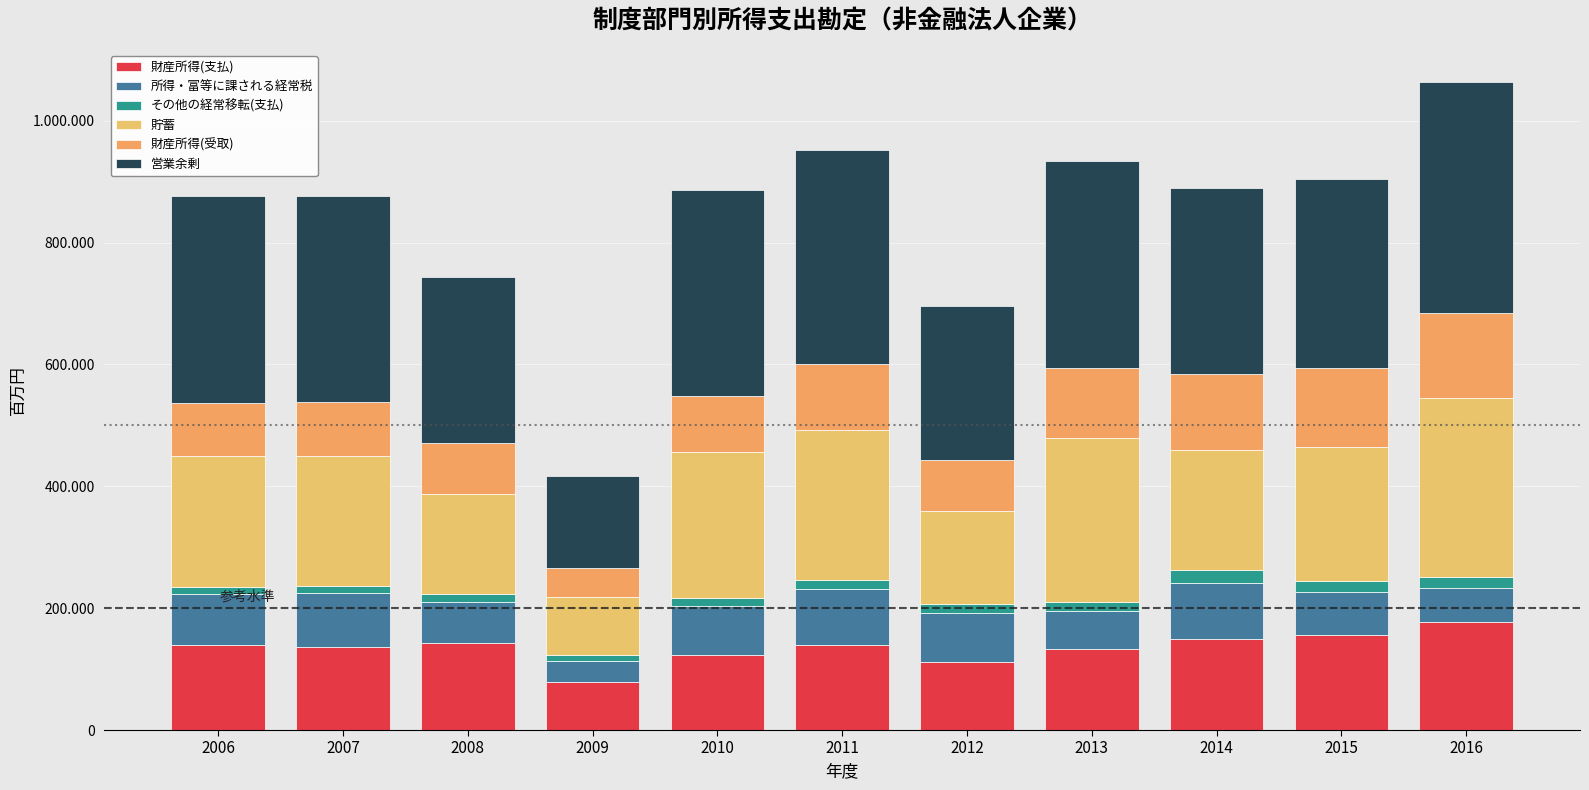

What are all the series names shown in the legend?

財産所得(支払), 所得・富等に課される経常税, その他の経常移転(支払), 貯蓄, 財産所得(受取), 営業余剰